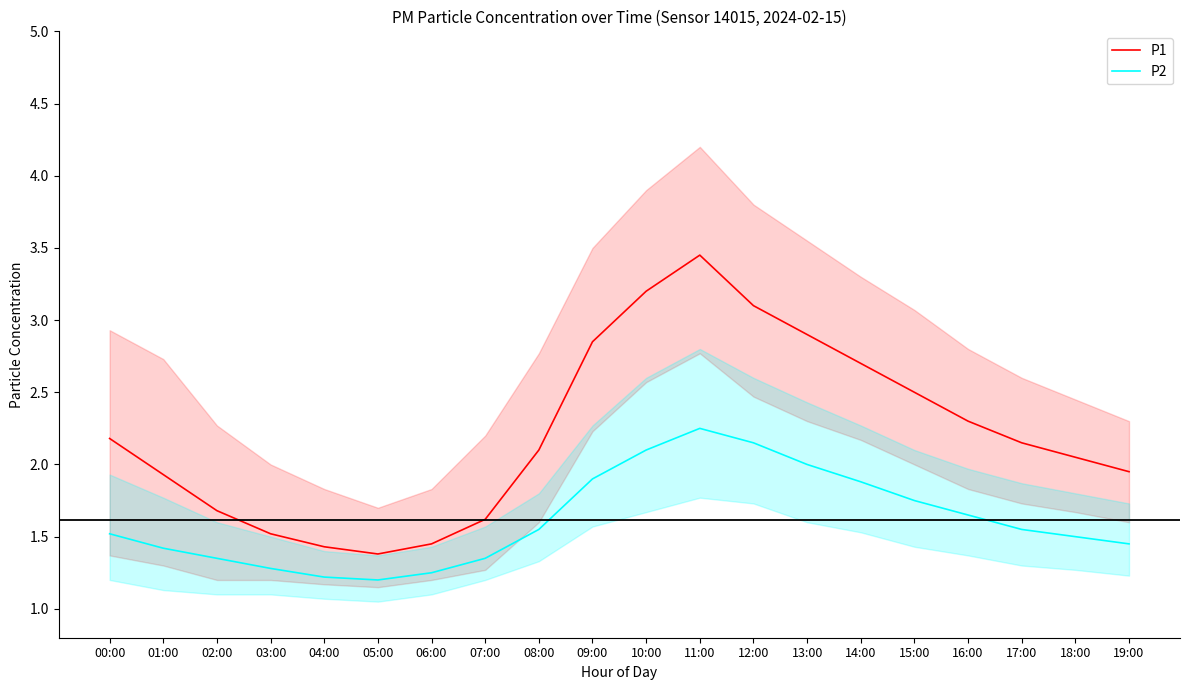

What are all the series names shown in the legend?

P1, P2